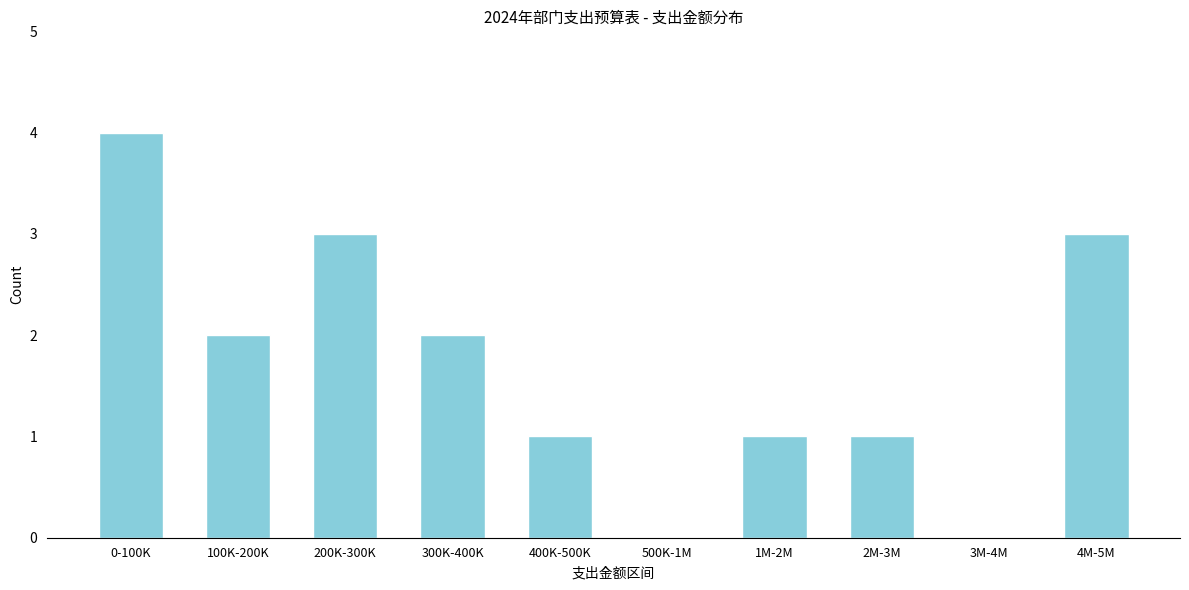

Reading left to right, transcribe all the data shown in this chart.

0-100K=4	100K-200K=2	200K-300K=3	300K-400K=2	400K-500K=1	500K-1M=0	1M-2M=1	2M-3M=1	3M-4M=0	4M-5M=3